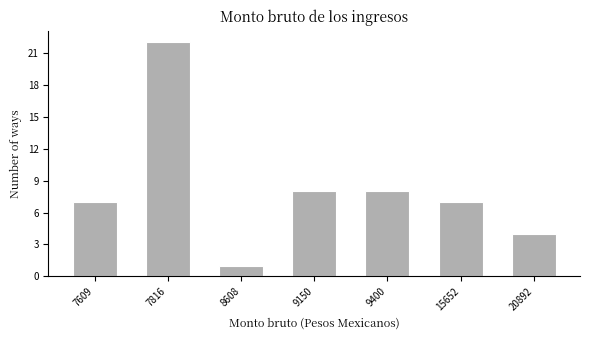

Reading left to right, list all the values displayed in this chart.

7	22	1	8	8	7	4